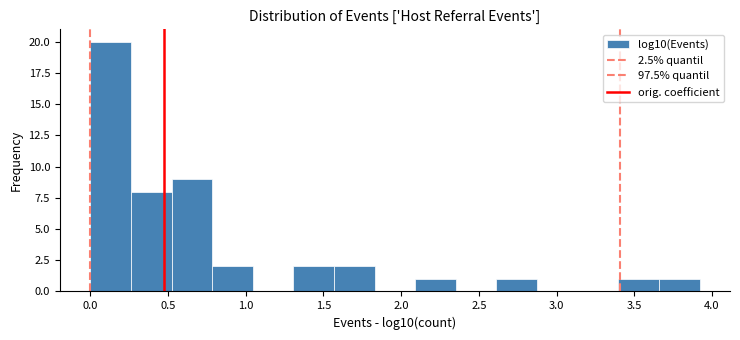

Reading left to right, list every bar in this chart as the range it spans on the x-axis followed by its height. Neither the bar edges nor the heights are printed on the chart, so give them approximately, as read against the axes.

0.00 to 0.25: 20
0.25 to 0.50: 8
0.50 to 0.80: 9
0.80 to 1.05: 2
1.05 to 1.30: 0
1.30 to 1.55: 2
1.55 to 1.85: 2
1.85 to 2.10: 0
2.10 to 2.35: 1
2.35 to 2.60: 0
2.60 to 2.90: 1
2.90 to 3.15: 0
3.15 to 3.40: 0
3.40 to 3.65: 1
3.65 to 3.90: 1